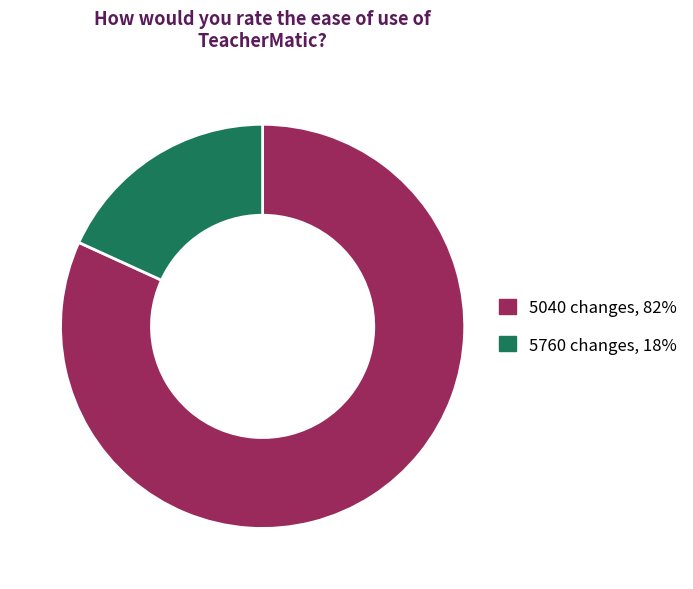

Is there a majority slice in this chart?

Yes